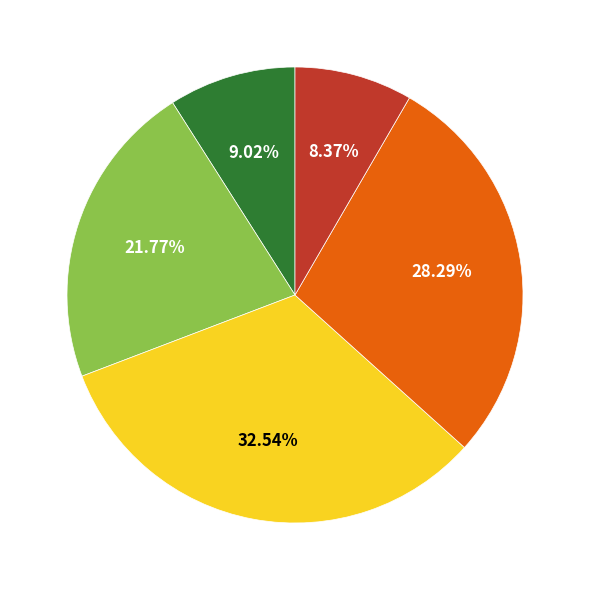

Is there any slice that represents more than half of the pie?

No